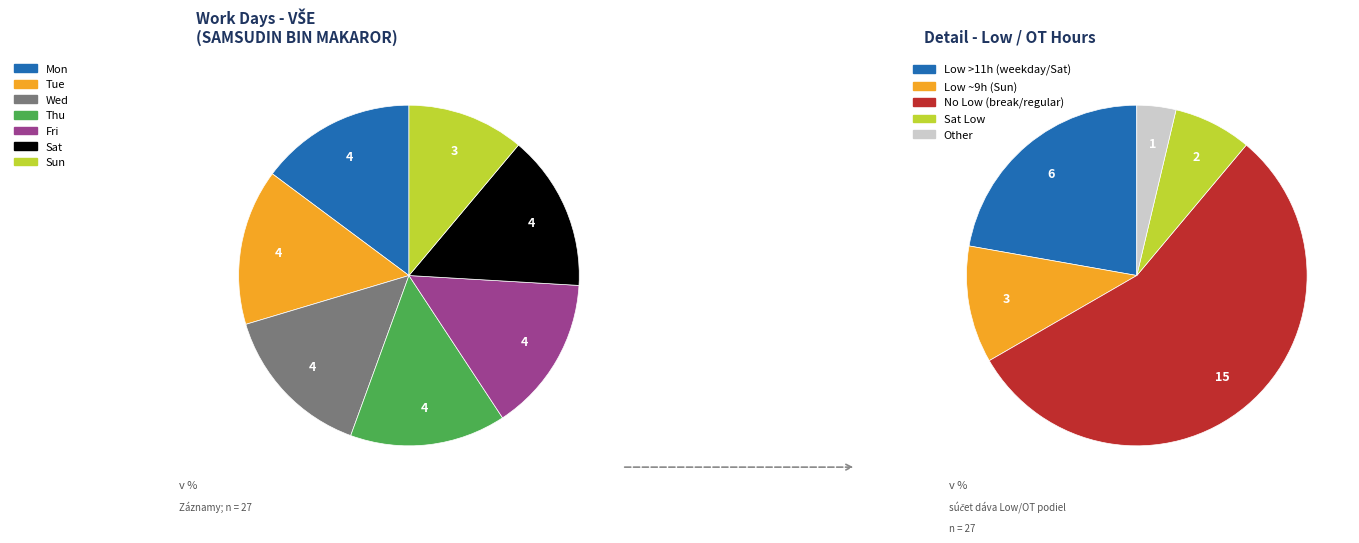

Is Thu the majority of the pie?

No